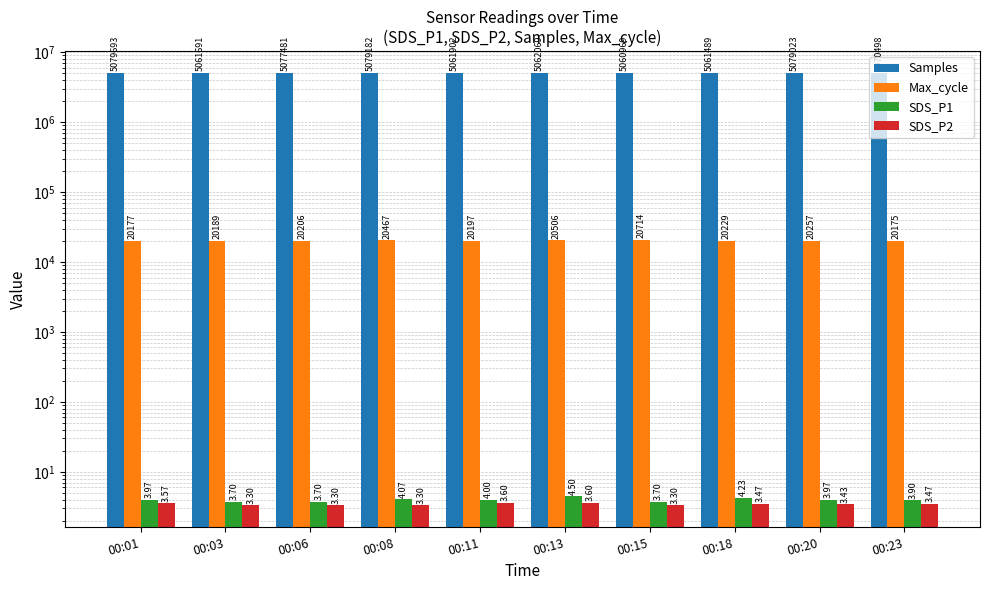

Reading left to right, what are all the values shown in this chart?

Samples: 5079693.0	5061691.0	5077481.0	5079182.0	5061902.0	5062069.0	5060969.0	5061489.0	5079023.0	5070498.0
Max_cycle: 20177.0	20189.0	20206.0	20467.0	20197.0	20506.0	20714.0	20229.0	20257.0	20175.0
SDS_P1: 4.0	3.7	3.7	4.1	4.0	4.5	3.7	4.2	4.0	3.9
SDS_P2: 3.6	3.3	3.3	3.3	3.6	3.6	3.3	3.5	3.4	3.5